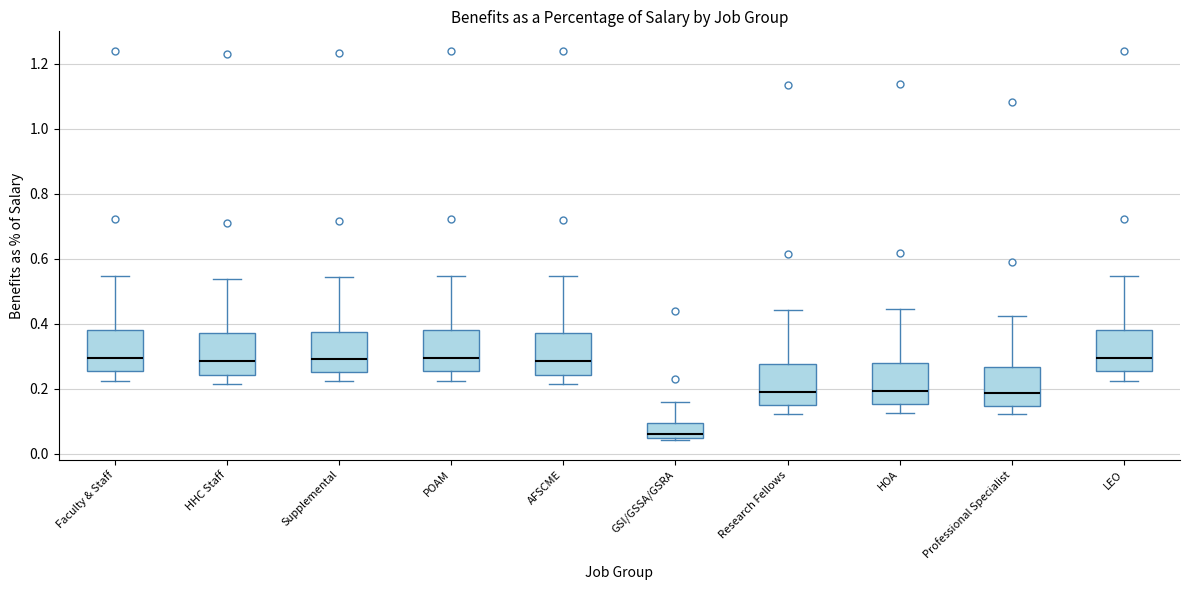

Which box's median line is the lowest?

GSI/GSSA/GSRA